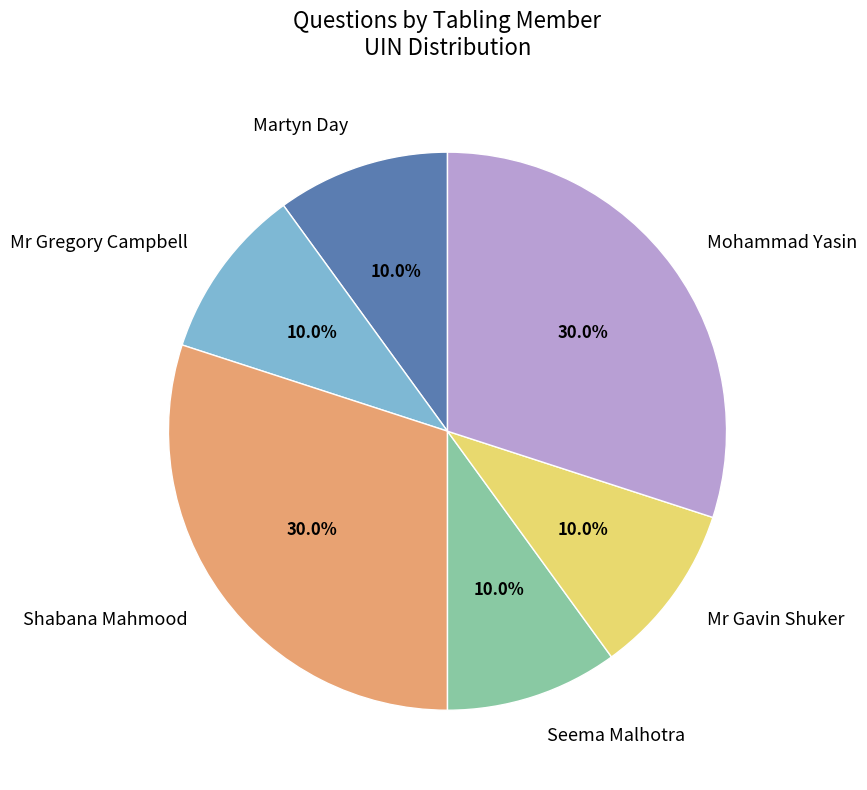

Combined, do Mr Gregory Campbell and Martyn Day account for over 50%?

No